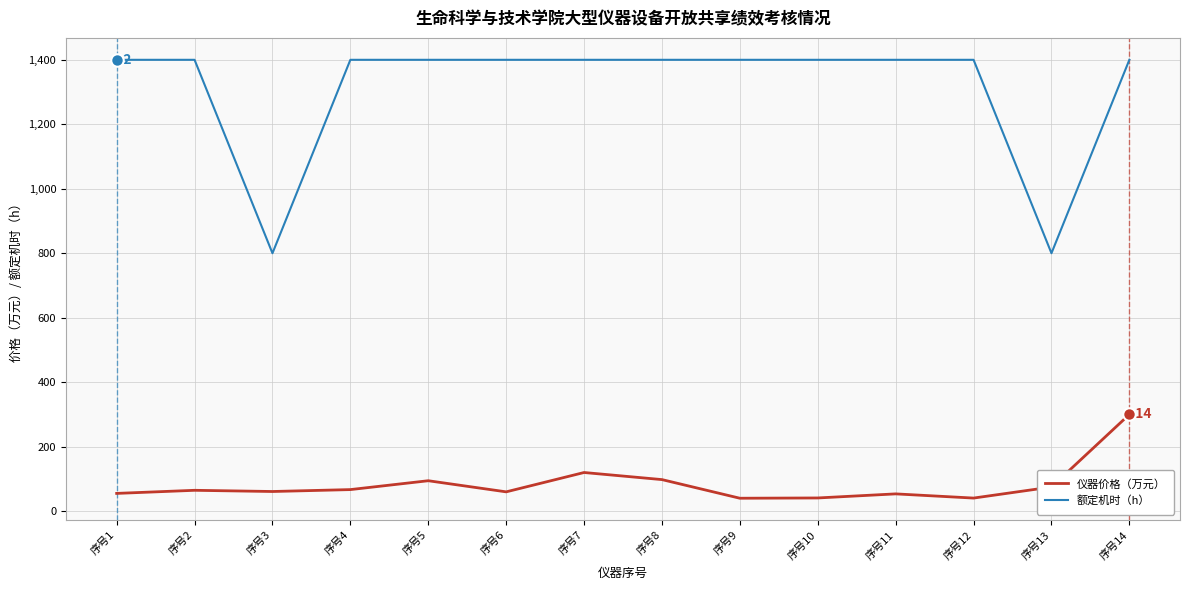

Which series has the largest total across all categories?

额定机时（h）